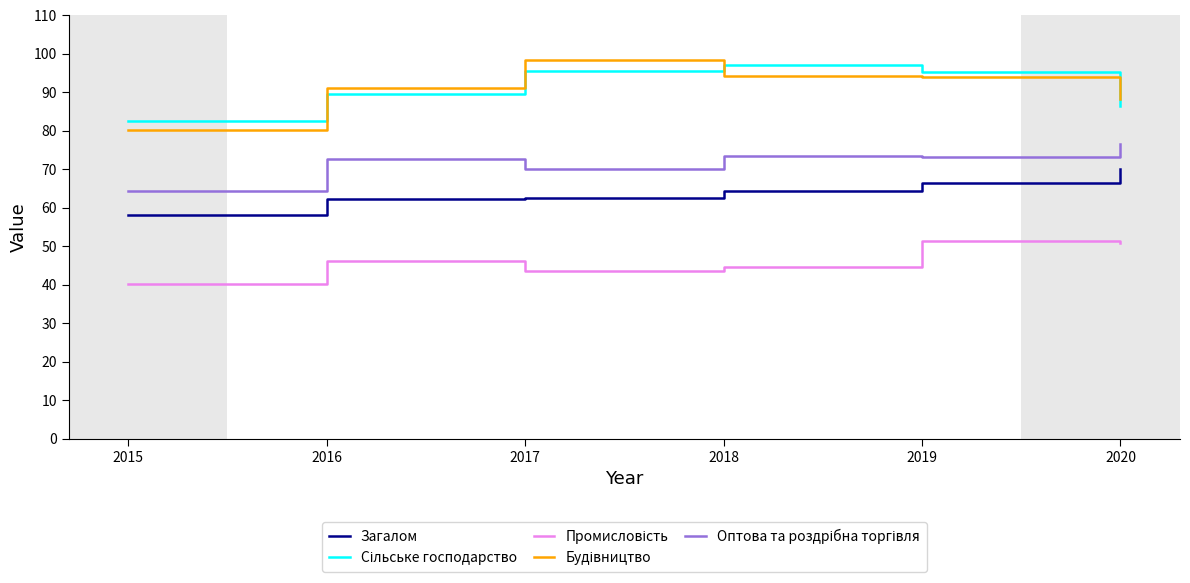

What is the difference between the second highest and minimum values in the Загалом series?

8.3